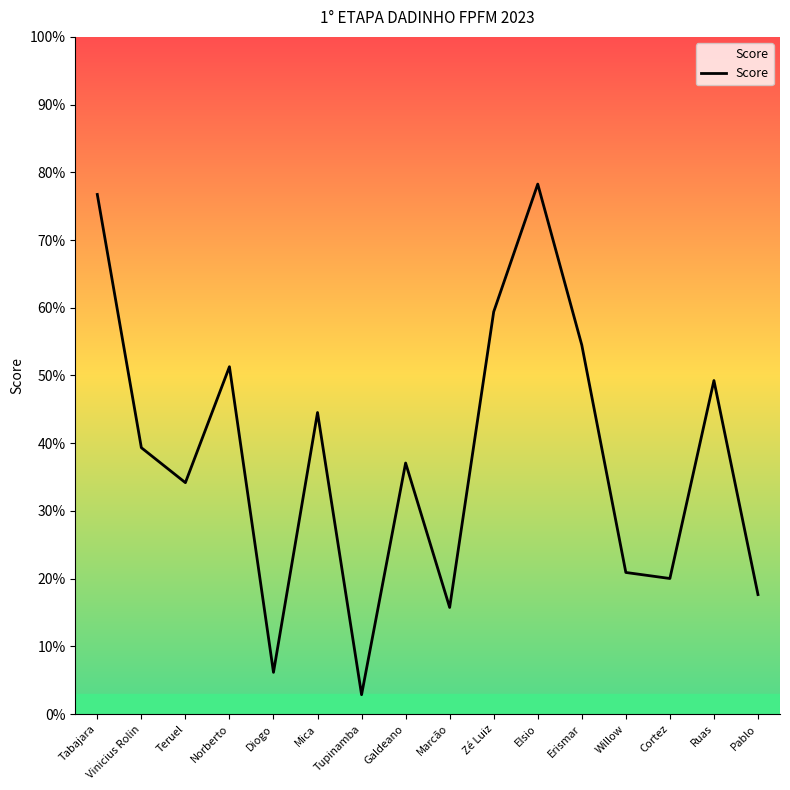

Does the chart have visible grid lines?

No